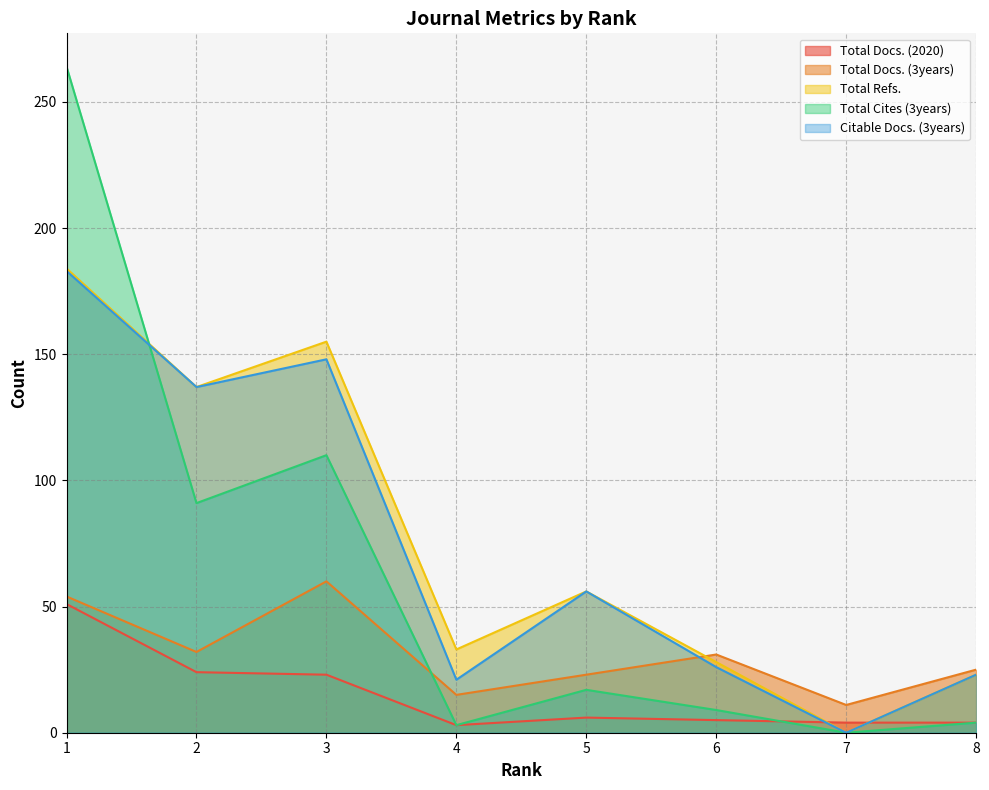

At how many categories does at least one series exceed 184?

1